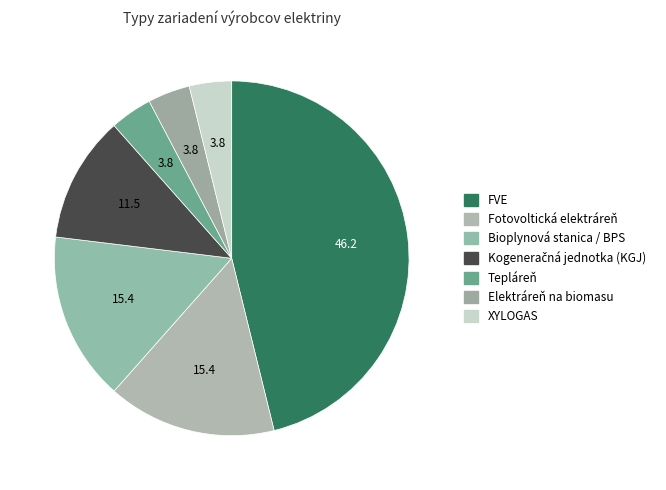

How many slices are in this pie chart?

7